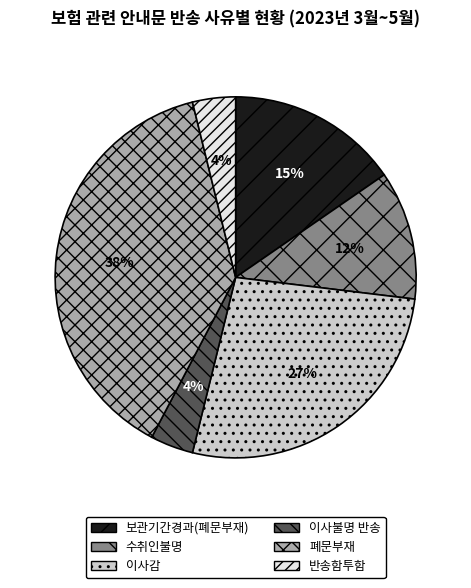

Combined, do 수취인불명 and 보관기간경과(폐문부재) account for over 50%?

No